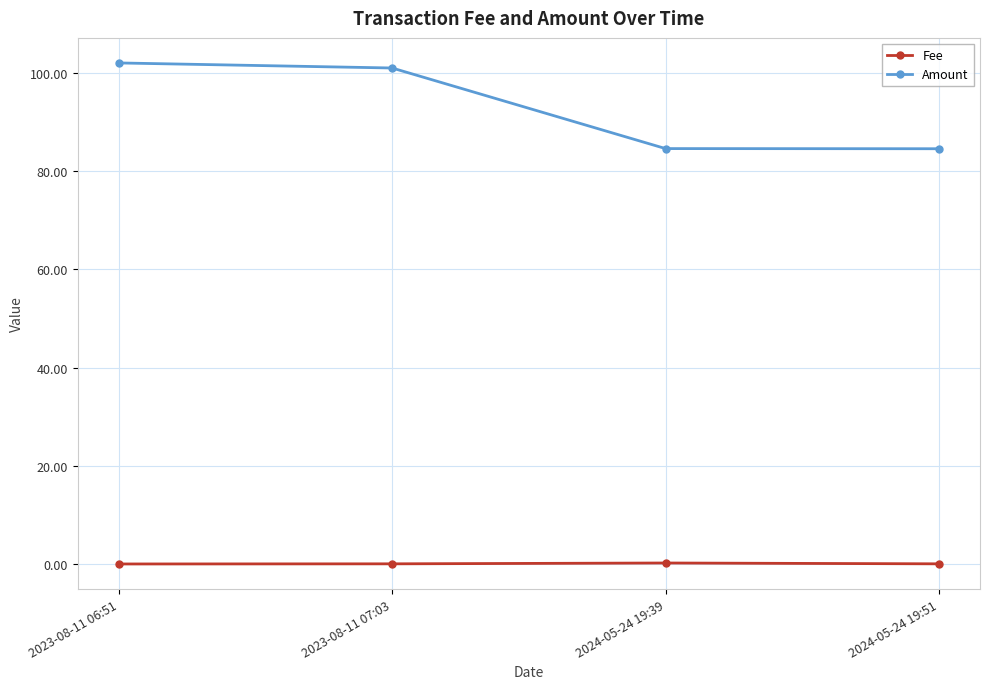

True or false: Fee and Amount cross at least once.

False